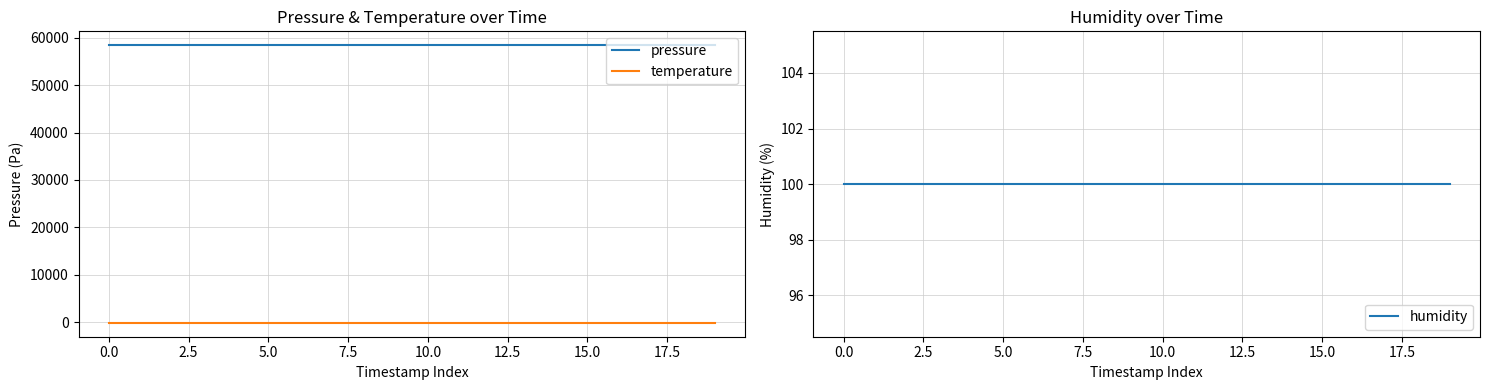

True or false: pressure and temperature intersect in this chart.

False